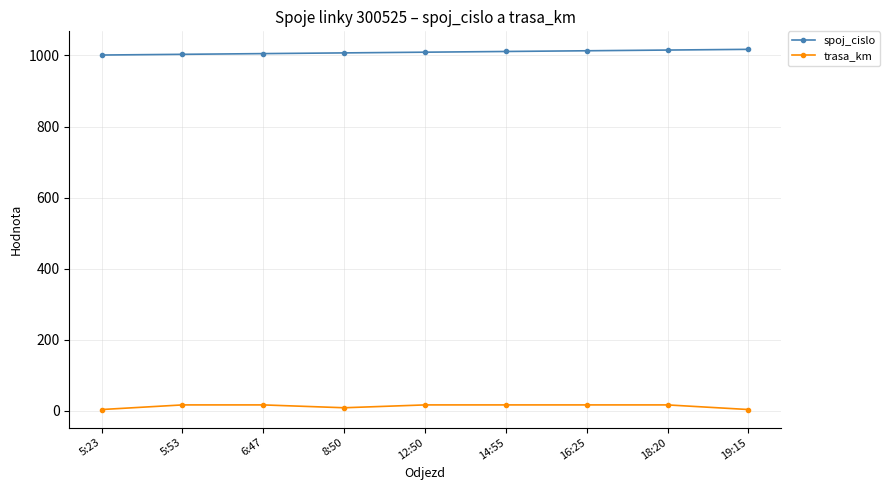

True or false: spoj_cislo and trasa_km cross at least once.

False